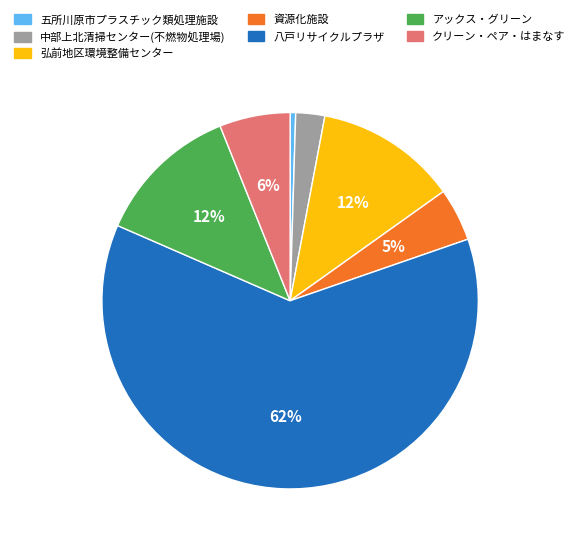

To the nearest percent, what is the difference between the クリーン・ペア・はまなす and 五所川原市プラスチック類処理施設 slice percentages?

6%